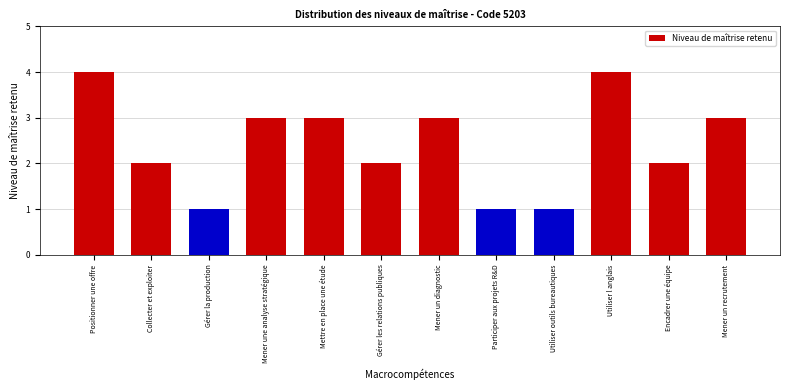

Reading right to left, extract all data points from this chart.

3	2	4	1	1	3	2	3	3	1	2	4